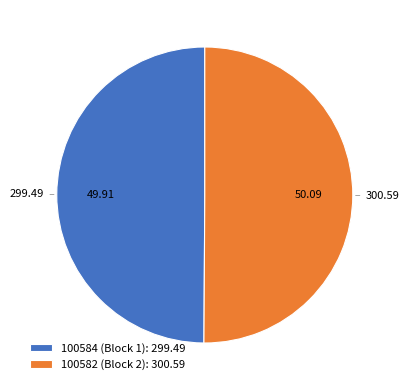

How many segments does this pie chart have?

2